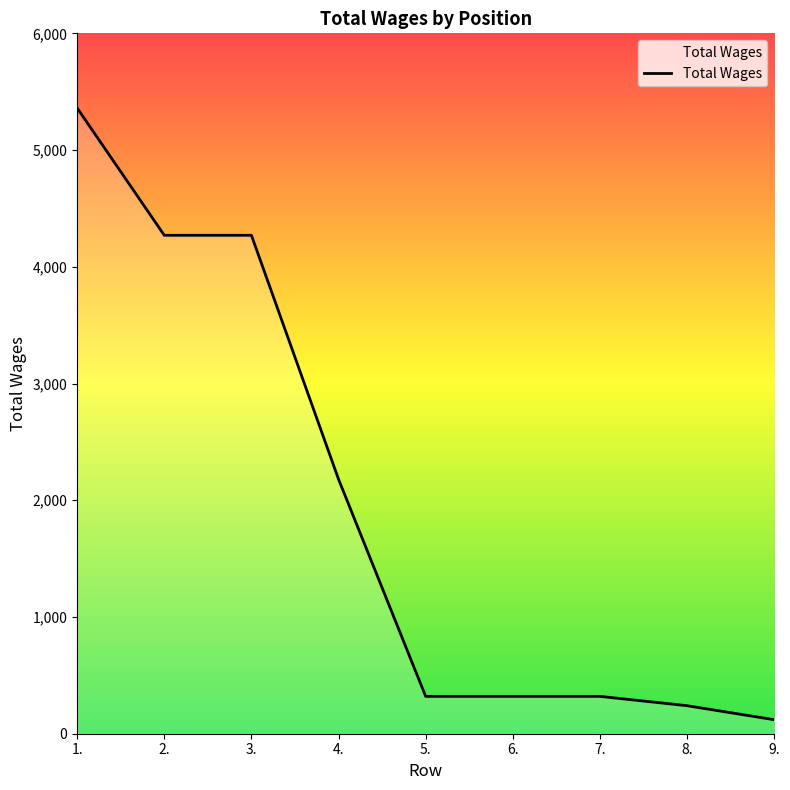

How many series are shown in this chart?

1